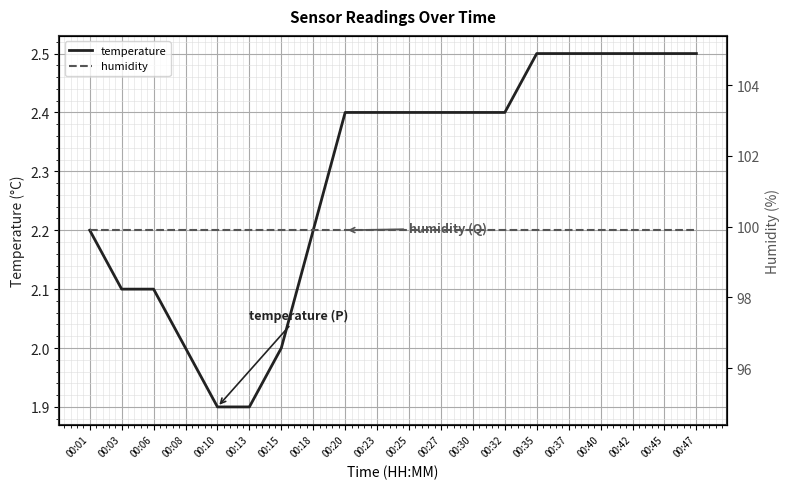

True or false: humidity and temperature intersect in this chart.

False